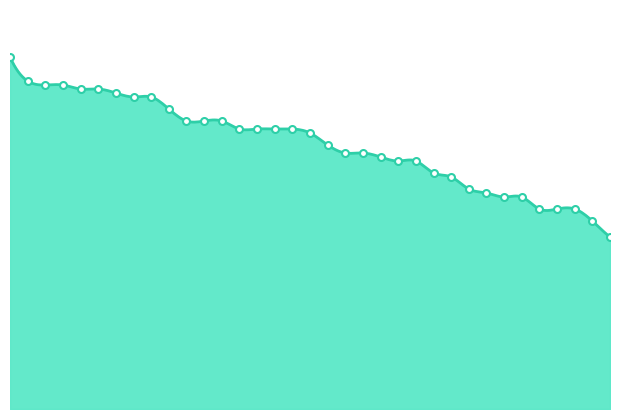

What is the maximum value shown in the chart?

88